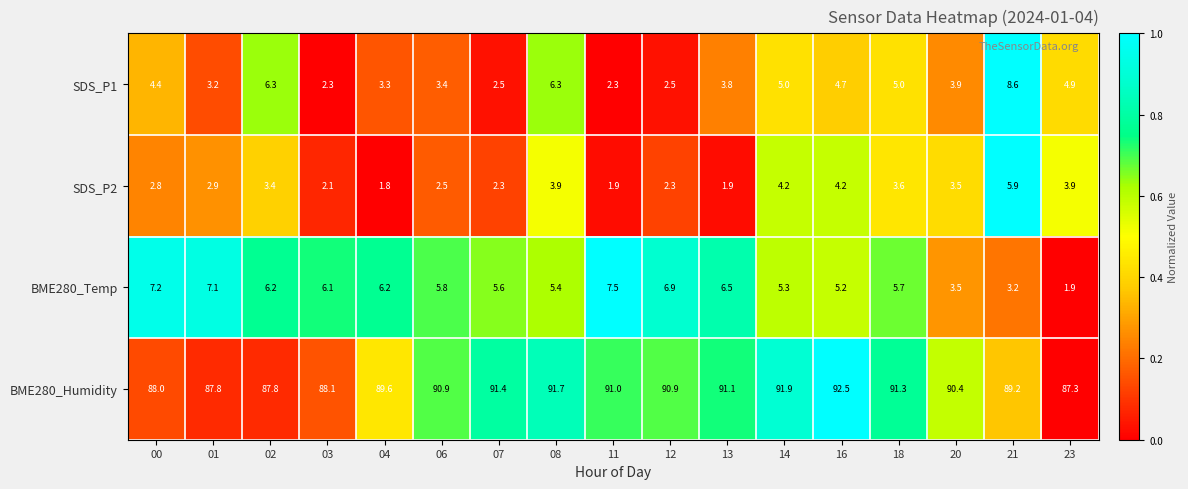

List the series in order of their peak value, lowest first.

SDS_P2, BME280_Temp, SDS_P1, BME280_Humidity